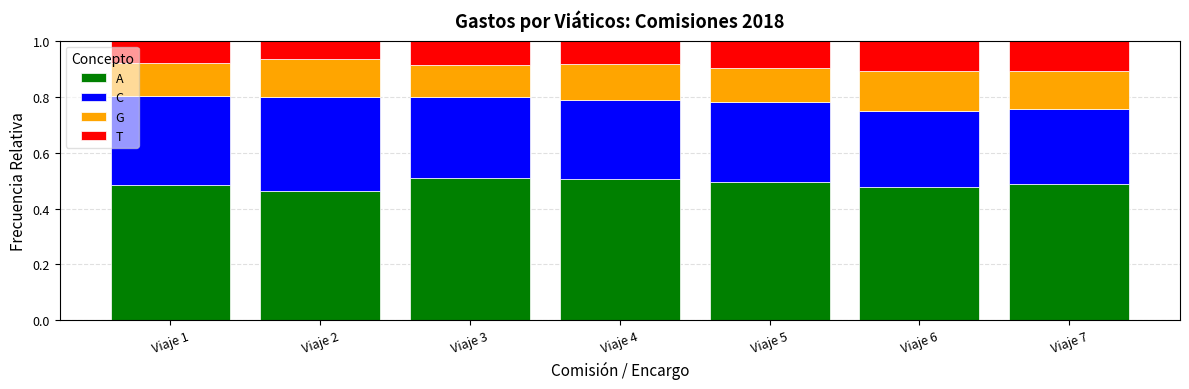

At Viaje 2, list the series in order from largest to smallest.

A, C, G, T